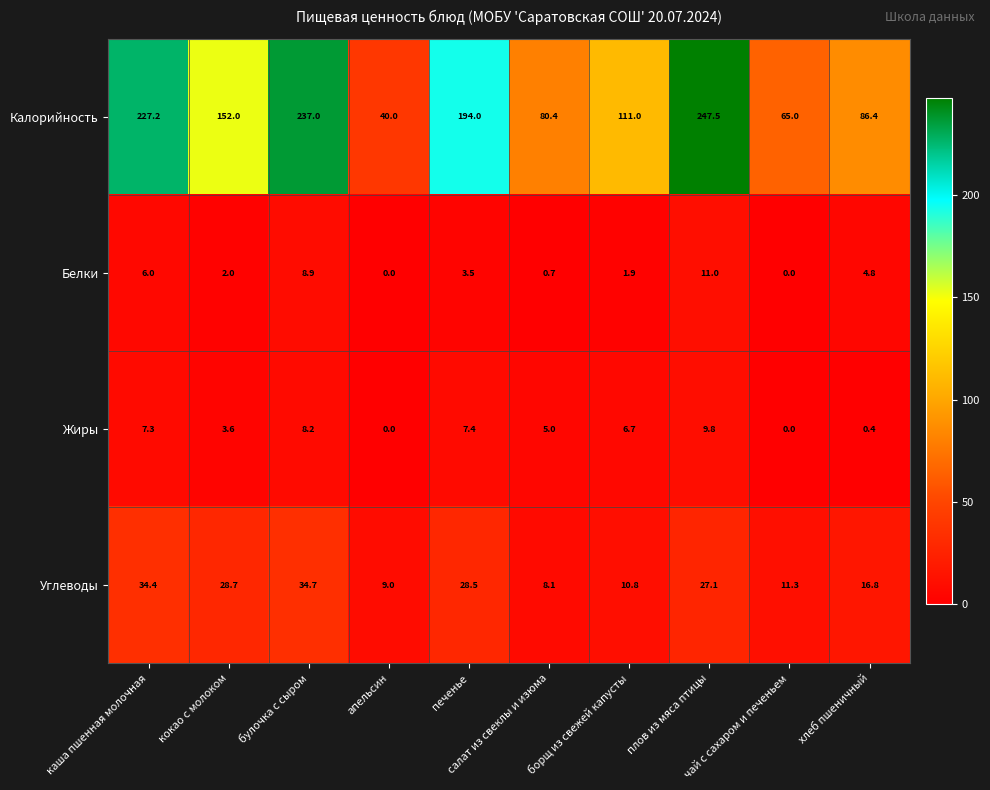

Which label corresponds to the largest value in the chart?

плов из мяса птицы